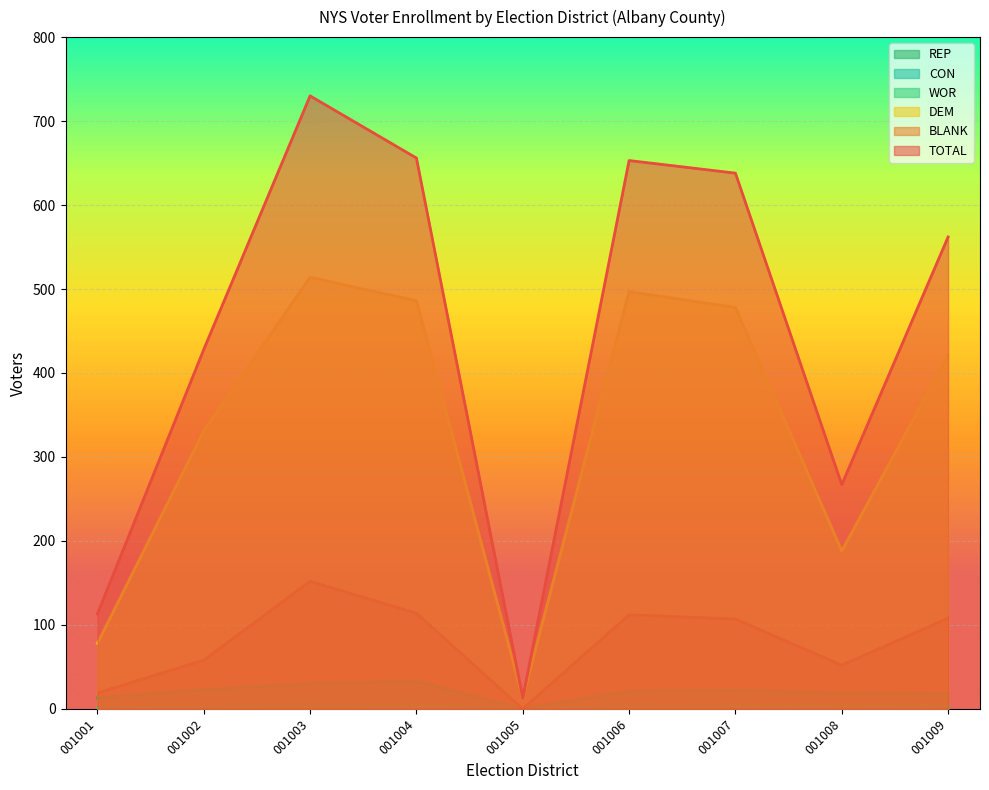

At which category is the sum across all series the highest?

001003